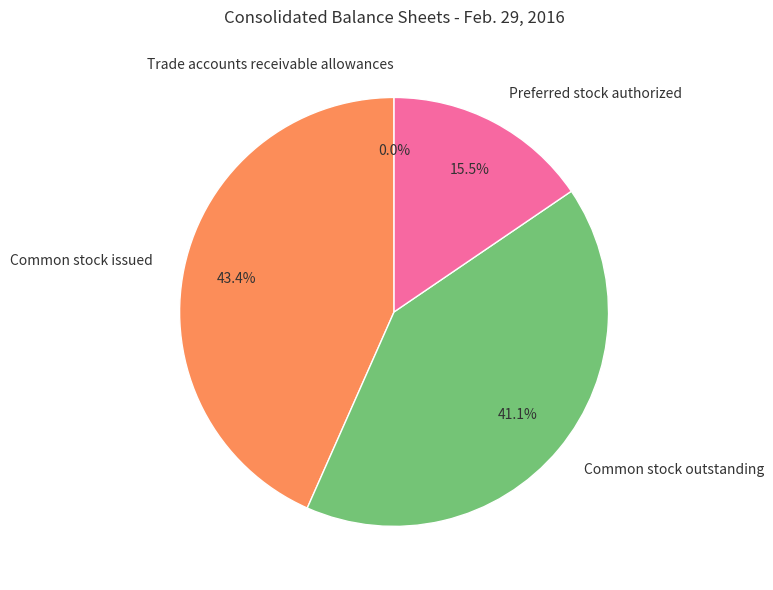

What is the largest slice in the pie chart?

Common stock issued